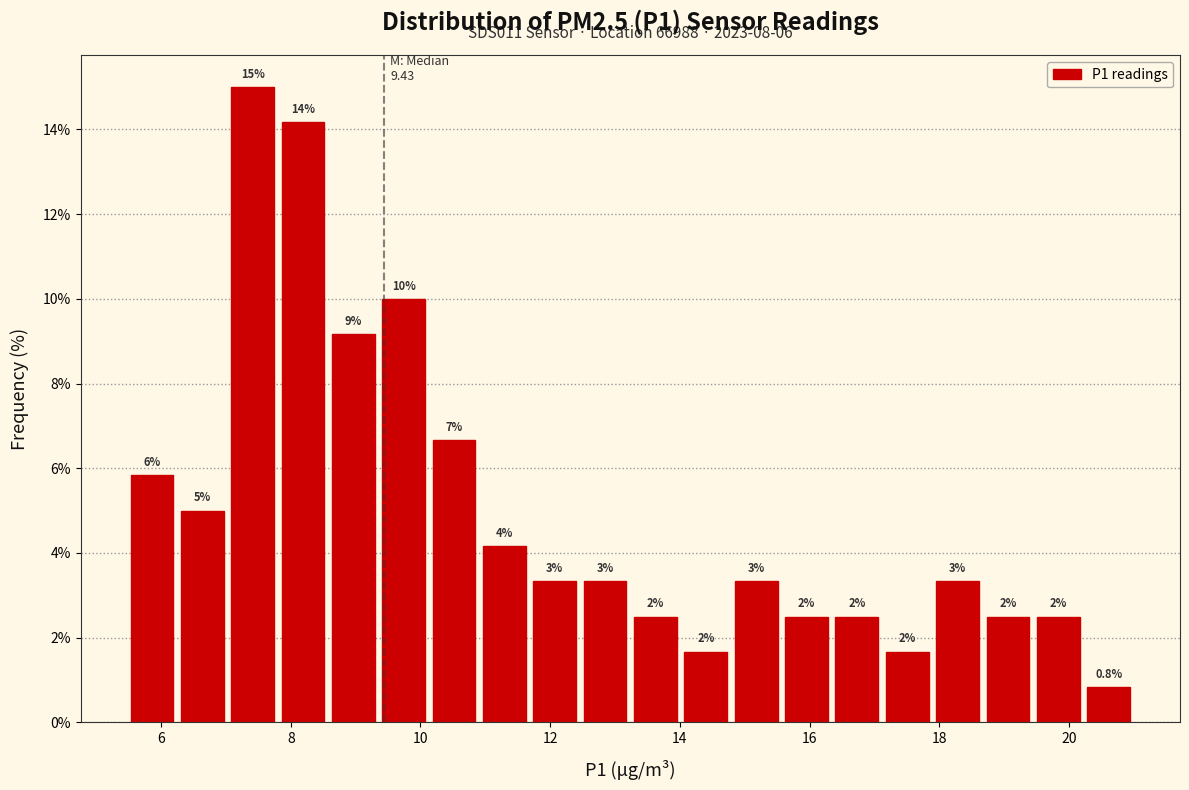

Read against the x-axis, roughly where is the centre of the tallest bar?

7.4